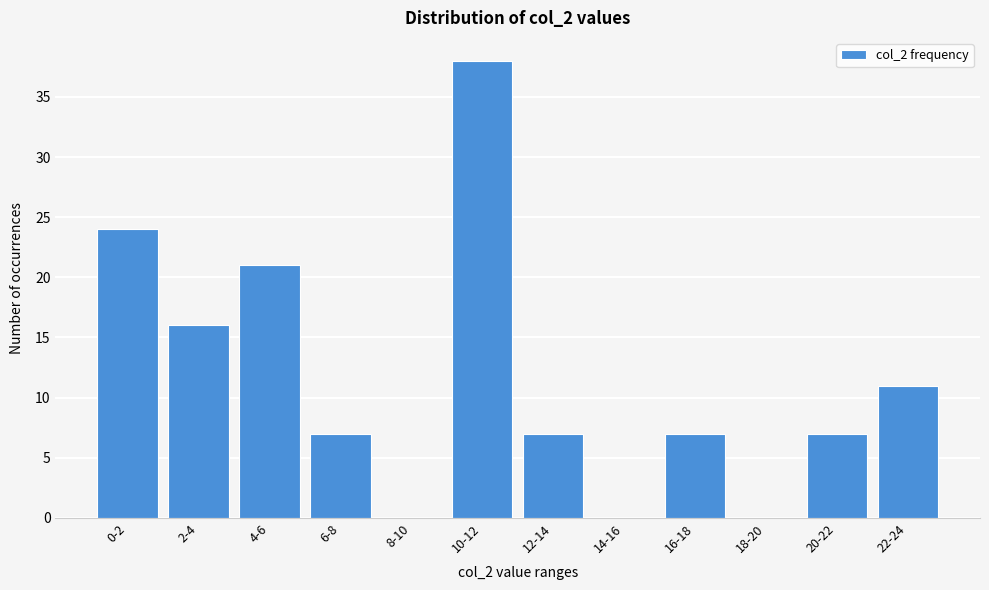

Reading left to right, extract all data points from this chart.

0-2=24	2-4=16	4-6=21	6-8=7	8-10=0	10-12=38	12-14=7	14-16=0	16-18=7	18-20=0	20-22=7	22-24=11